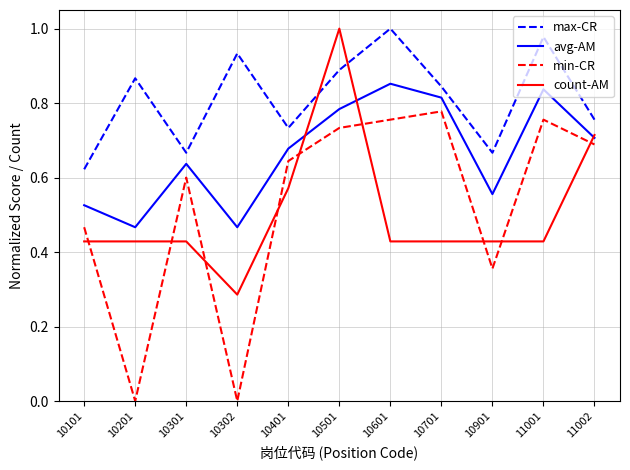

Which series ends up on top after the final intersection of min-CR and count-AM?

count-AM